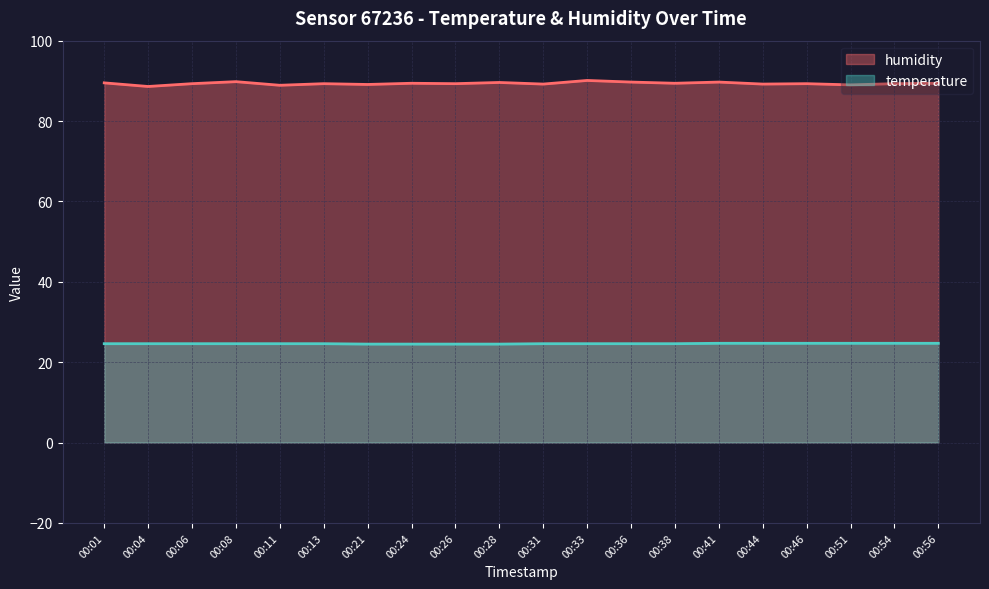

Reading left to right, what are all the values shown in this chart?

humidity: 00:01=89.5	00:04=88.6	00:06=89.3	00:08=89.8	00:11=88.9	00:13=89.3	00:21=89.1	00:24=89.4	00:26=89.3	00:28=89.6	00:31=89.2	00:33=90.1	00:36=89.7	00:38=89.4	00:41=89.7	00:44=89.2	00:46=89.3	00:51=89.0	00:54=89.3	00:56=89.4
temperature: 00:01=24.6	00:04=24.6	00:06=24.6	00:08=24.6	00:11=24.6	00:13=24.6	00:21=24.5	00:24=24.5	00:26=24.5	00:28=24.5	00:31=24.6	00:33=24.6	00:36=24.6	00:38=24.6	00:41=24.7	00:44=24.7	00:46=24.7	00:51=24.7	00:54=24.7	00:56=24.7